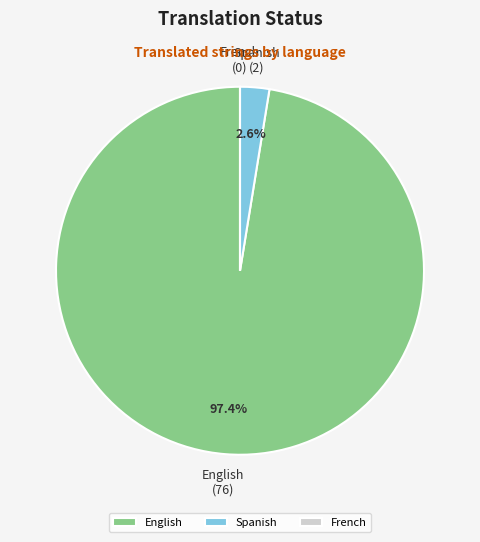

Between Spanish and English, which is larger?

English